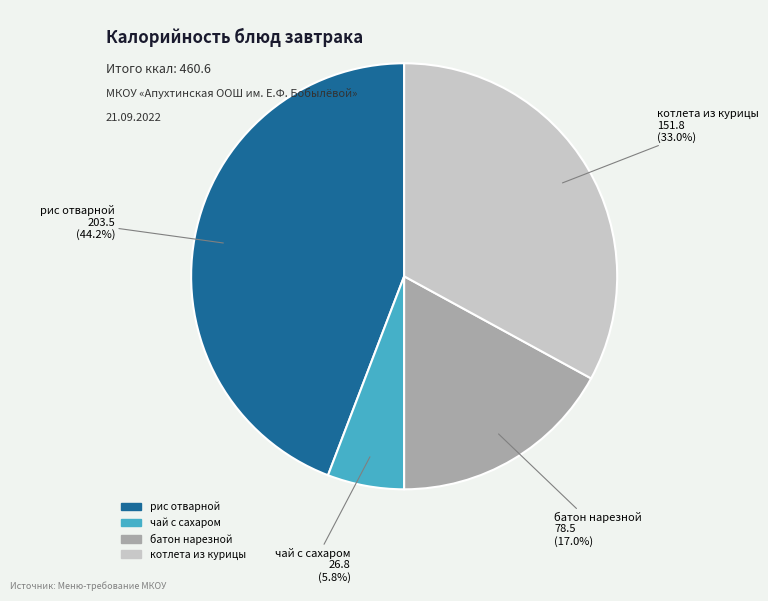

Is there any slice that represents more than half of the pie?

No